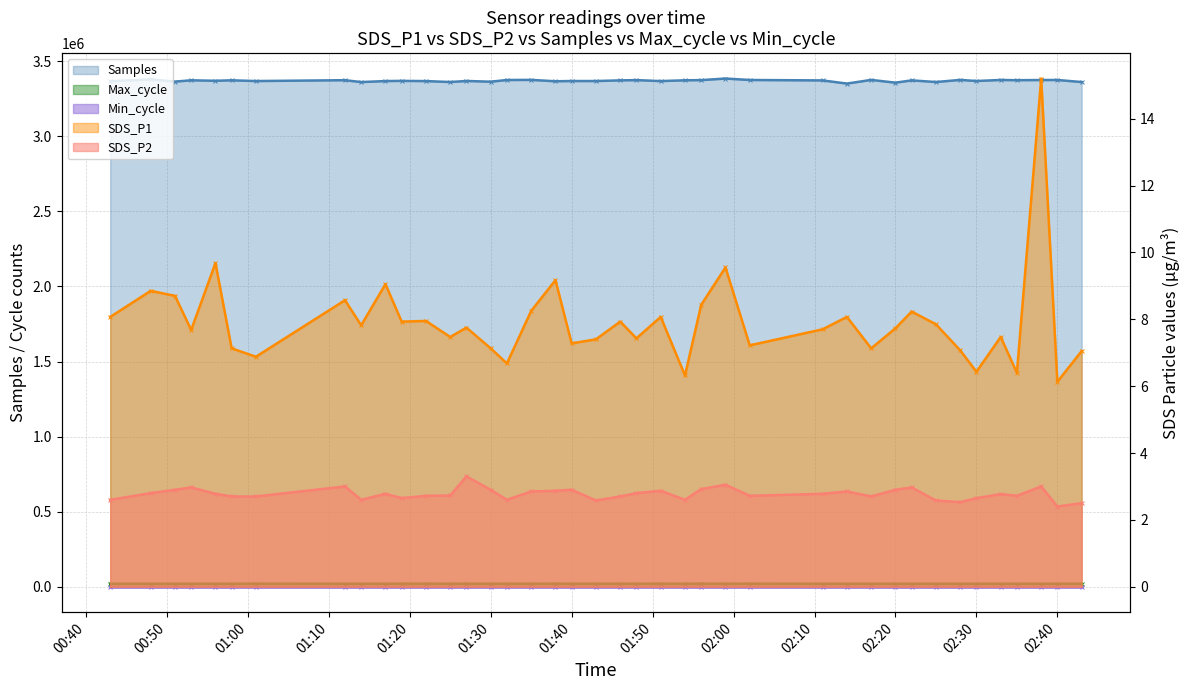

Rank the categories by SDS_P1 value from lowest to highest.

2022/08/12 02:40, 2022/08/12 01:54, 2022/08/12 02:35, 2022/08/12 02:30, 2022/08/12 01:32, 2022/08/12 01:01, 2022/08/12 02:43, 2022/08/12 02:28, 2022/08/12 00:58, 2022/08/12 01:30, 2022/08/12 02:17, 2022/08/12 02:02, 2022/08/12 01:40, 2022/08/12 01:43, 2022/08/12 01:48, 2022/08/12 01:25, 2022/08/12 02:33, 2022/08/12 00:53, 2022/08/12 02:11, 2022/08/12 02:20, 2022/08/12 01:27, 2022/08/12 01:14, 2022/08/12 02:25, 2022/08/12 01:19, 2022/08/12 01:46, 2022/08/12 01:22, 2022/08/12 00:43, 2022/08/12 01:51, 2022/08/12 02:14, 2022/08/12 02:22, 2022/08/12 01:35, 2022/08/12 01:56, 2022/08/12 01:12, 2022/08/12 00:51, 2022/08/12 00:48, 2022/08/12 01:17, 2022/08/12 01:38, 2022/08/12 01:59, 2022/08/12 00:56, 2022/08/12 02:38